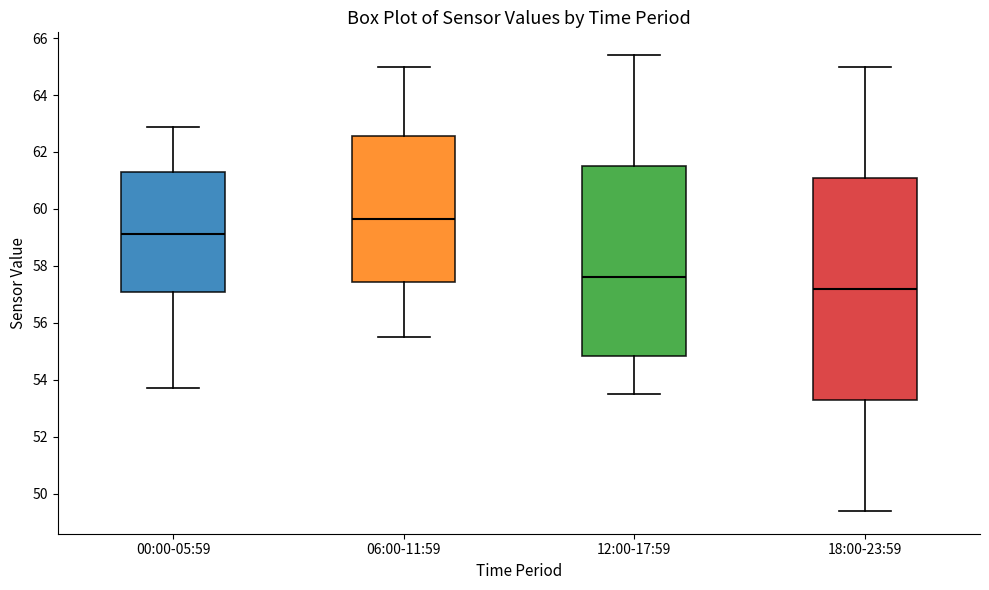

Reading left to right, transcribe this box plot: for each box, give where its median line is, the range the box spans, and where its two whiskers end, as read against the y-axis. The values are not printed on the chart, so give them approximately, as read against the axis.

00:00-05:59: median 59.2, box 57.0 to 61.4, whiskers 53.8 to 62.8
06:00-11:59: median 59.6, box 57.4 to 62.6, whiskers 55.6 to 65.0
12:00-17:59: median 57.6, box 54.8 to 61.6, whiskers 53.6 to 65.4
18:00-23:59: median 57.2, box 53.4 to 61.2, whiskers 49.4 to 65.0